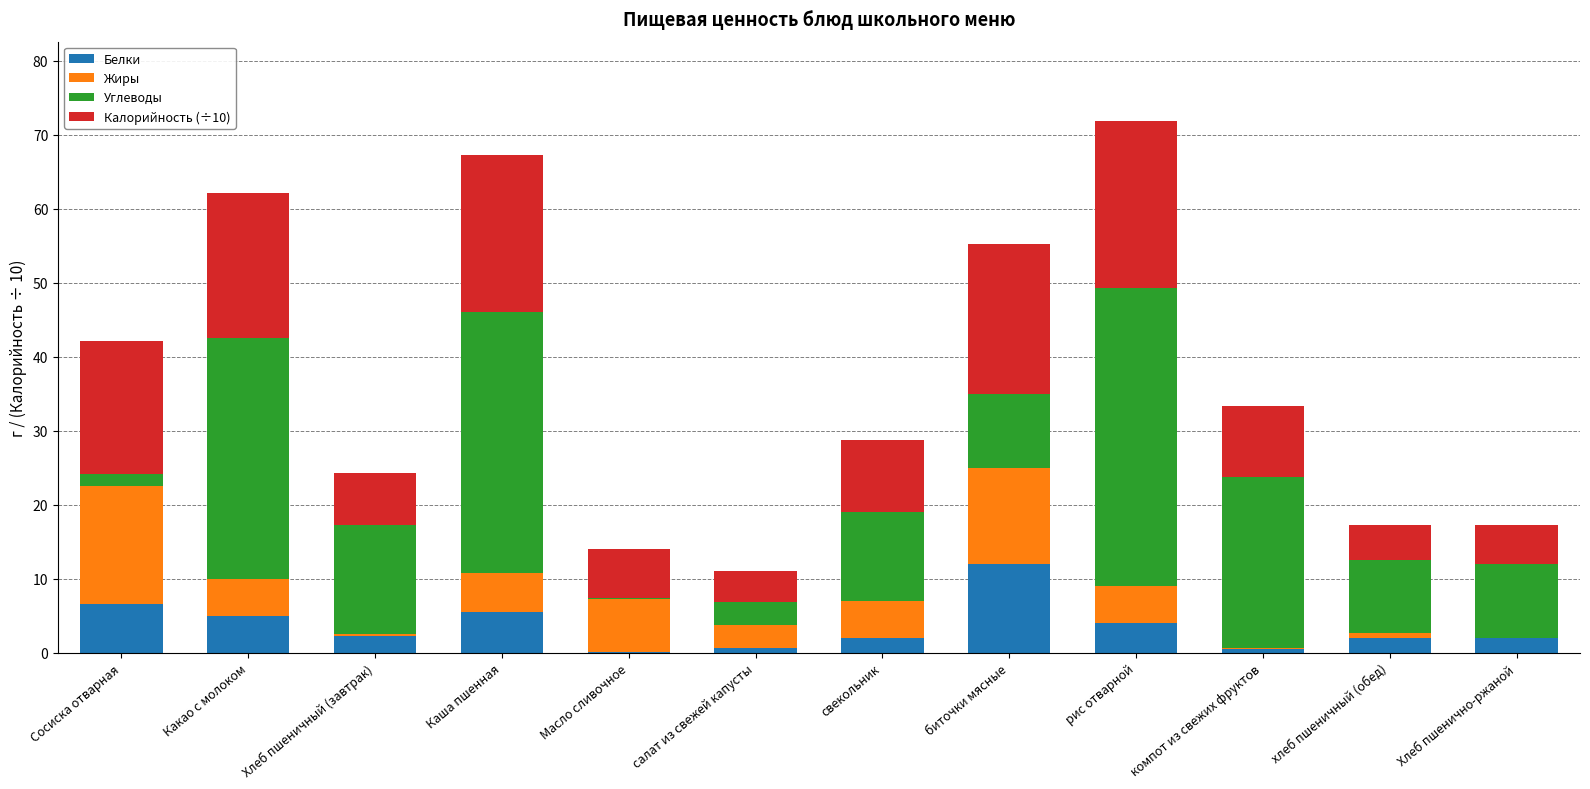

At which label does Белки reach its peak?

биточки мясные